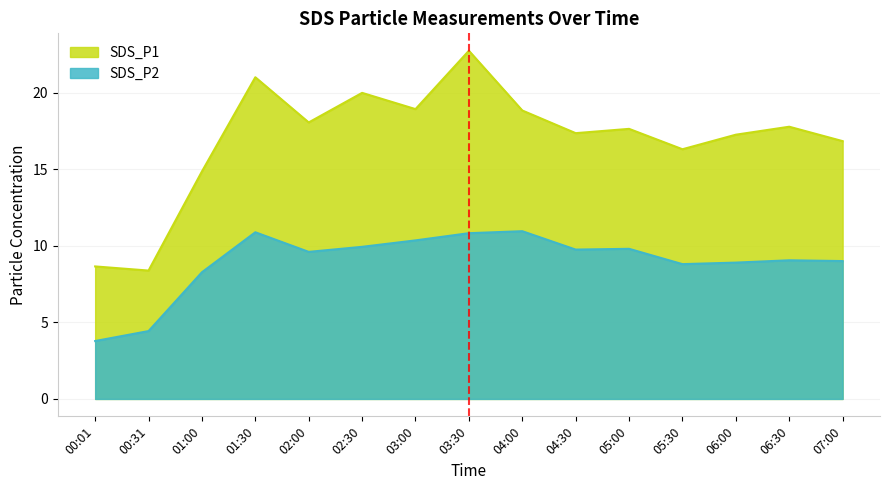

True or false: SDS_P2 and SDS_P1 cross at least once.

False